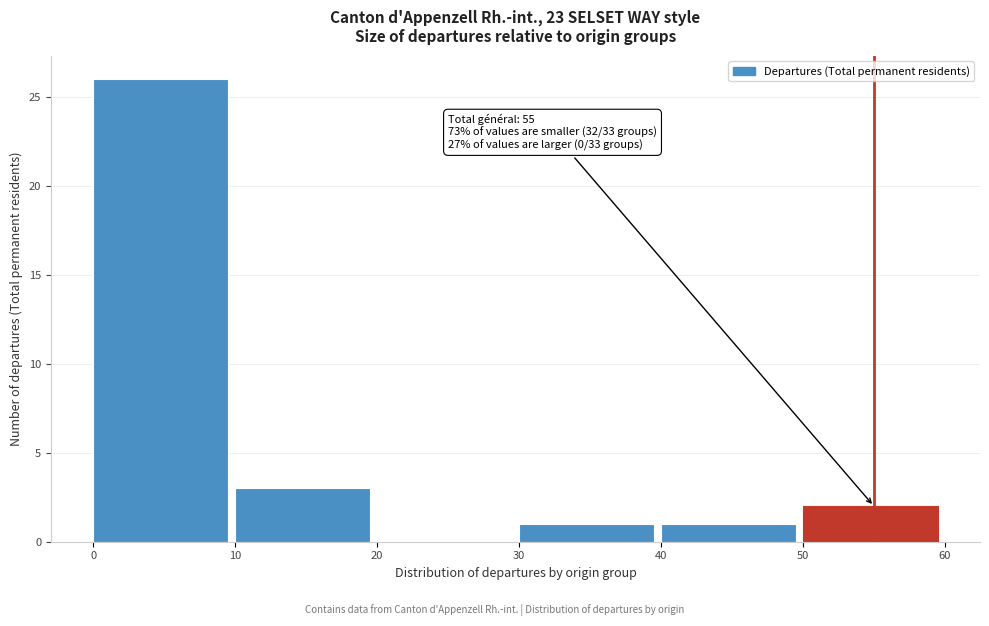

Which range on the x-axis has the tallest bar?

0 to 10